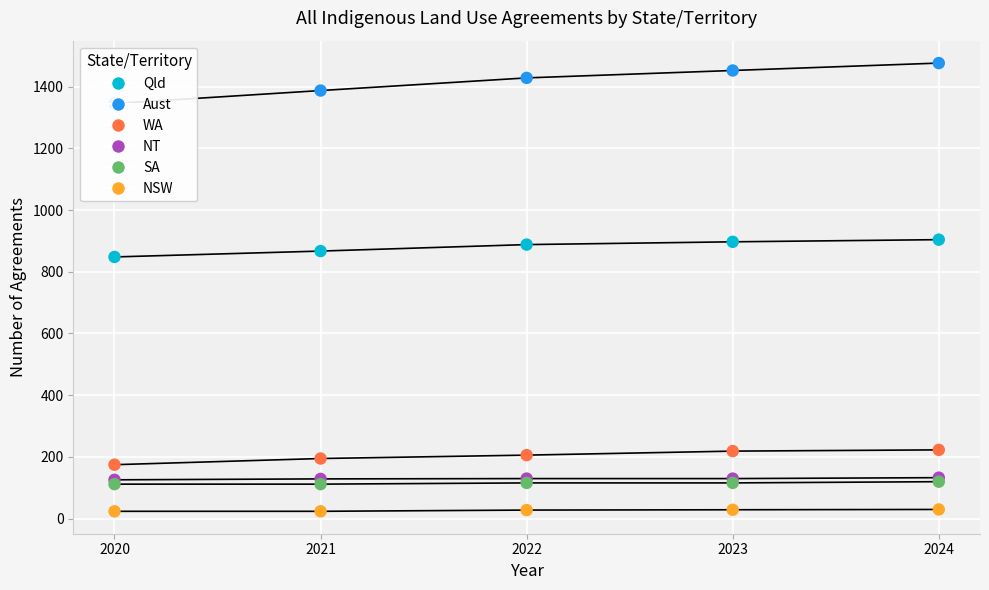

Which series contains the lowest Y value?

NSW